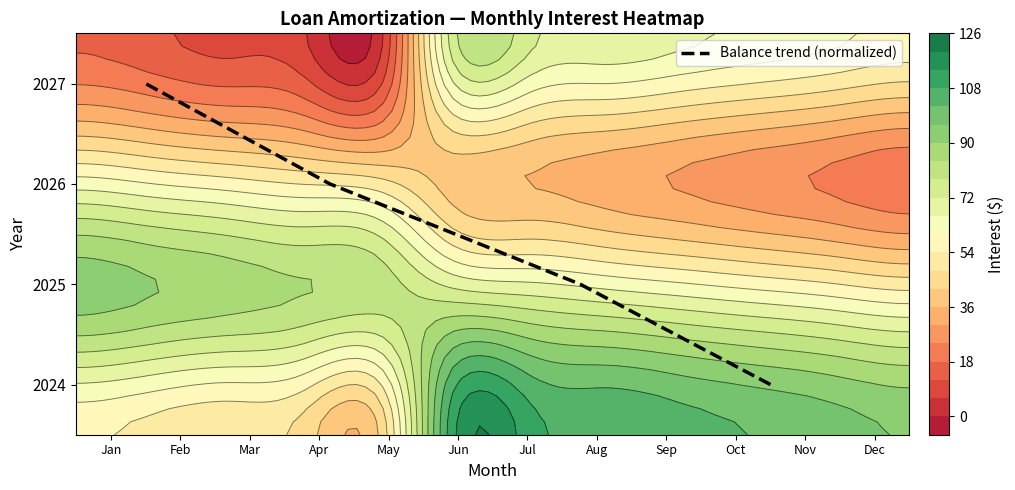

Is it true that the value at Apr is 5.1?

False